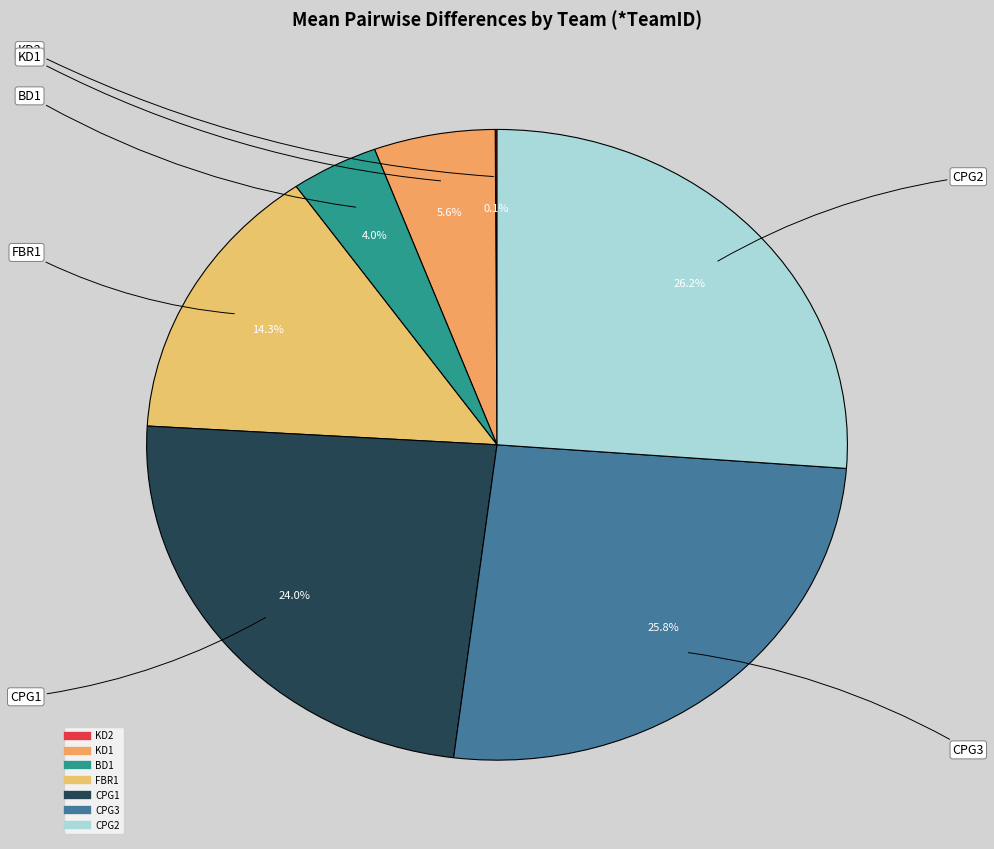

Is there a majority slice in this chart?

No